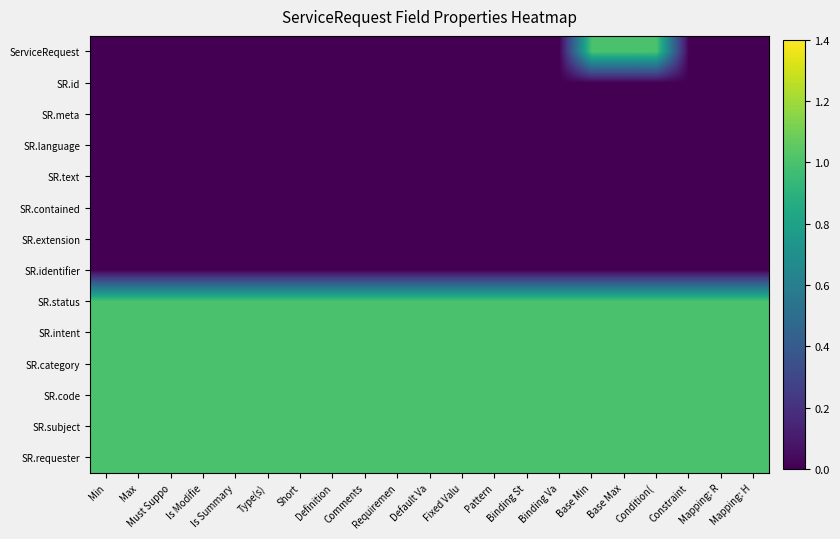

What is the total value across all series at Default Va?

6